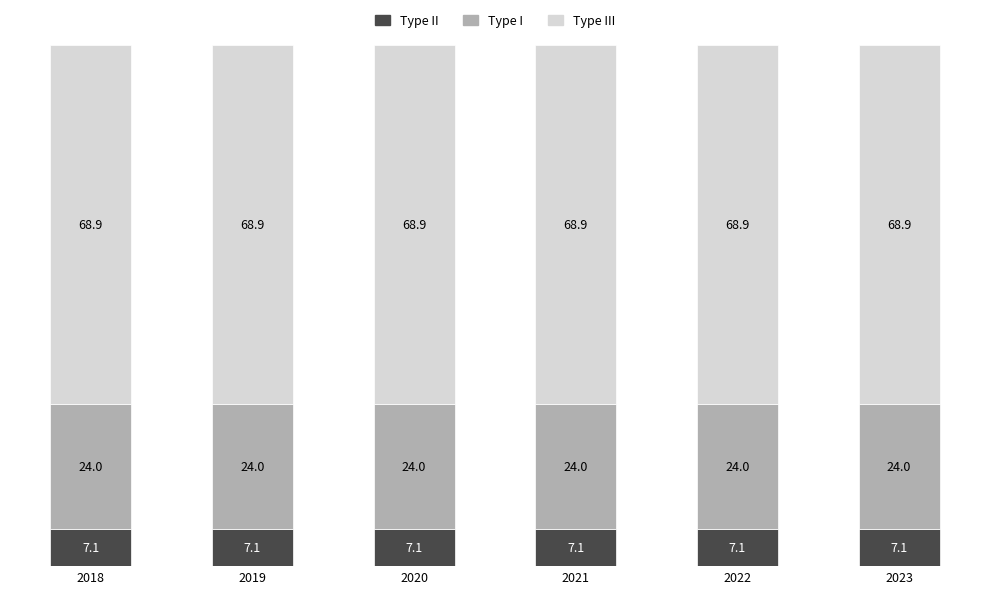

Does the chart contain stacked bars?

Yes